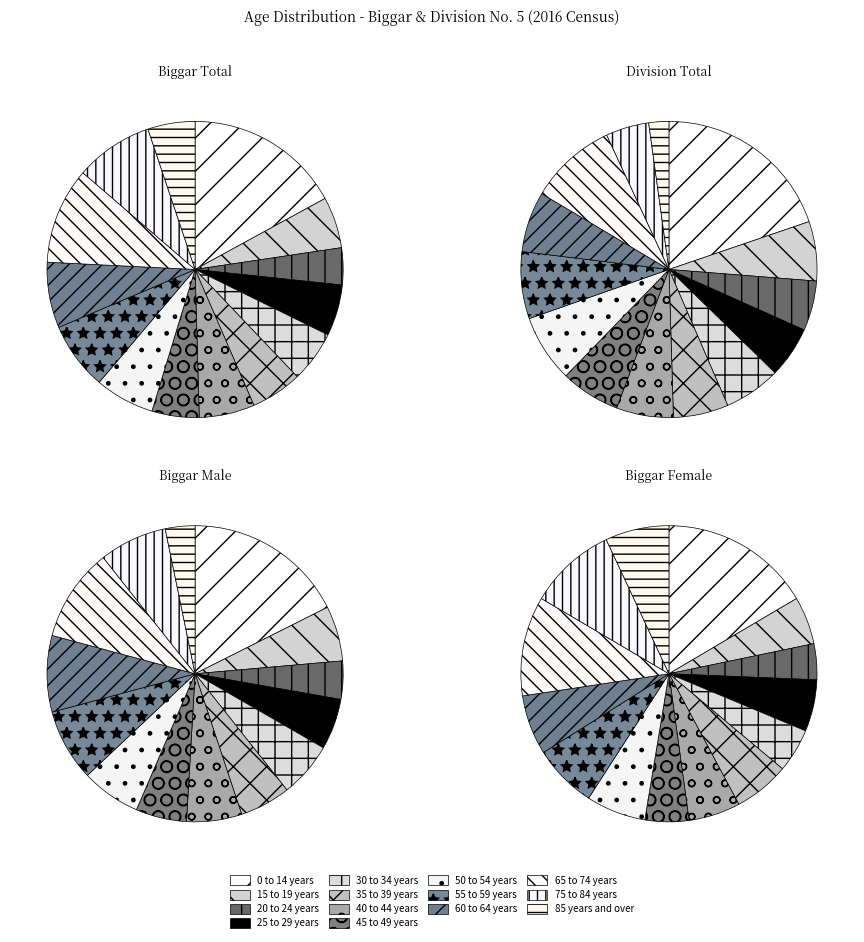

To the nearest percent, what is the difference between the 75 to 84 years and 65 to 74 years slice percentages?

2%